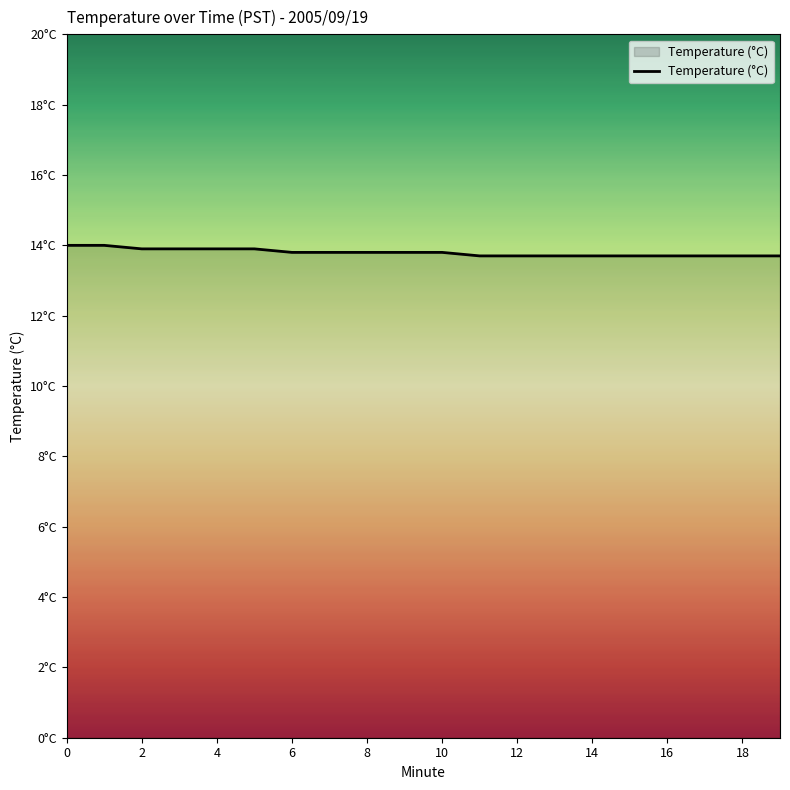

Does the chart have visible grid lines?

No